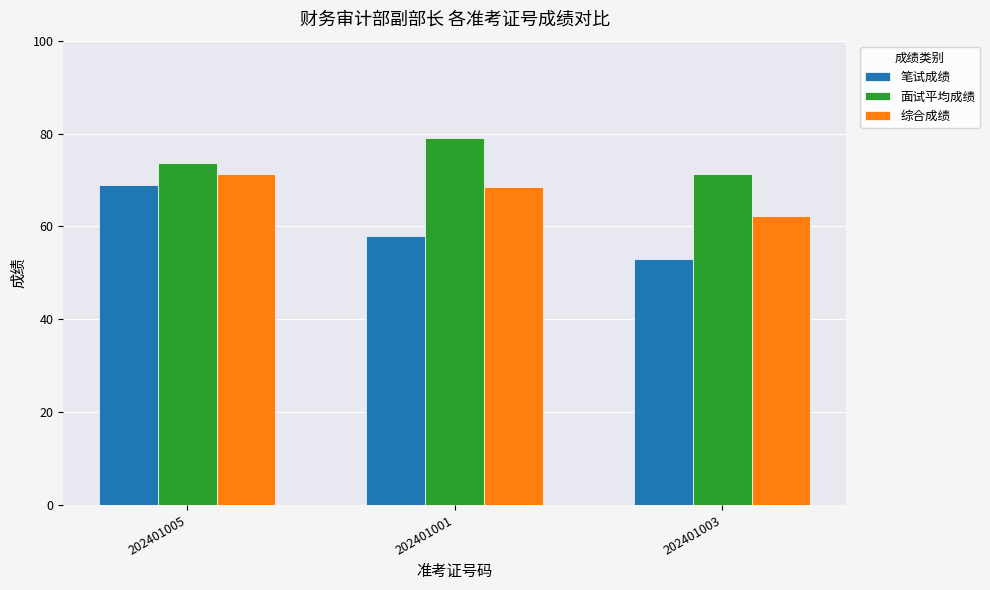

What is the maximum value for 面试平均成绩?

79.0